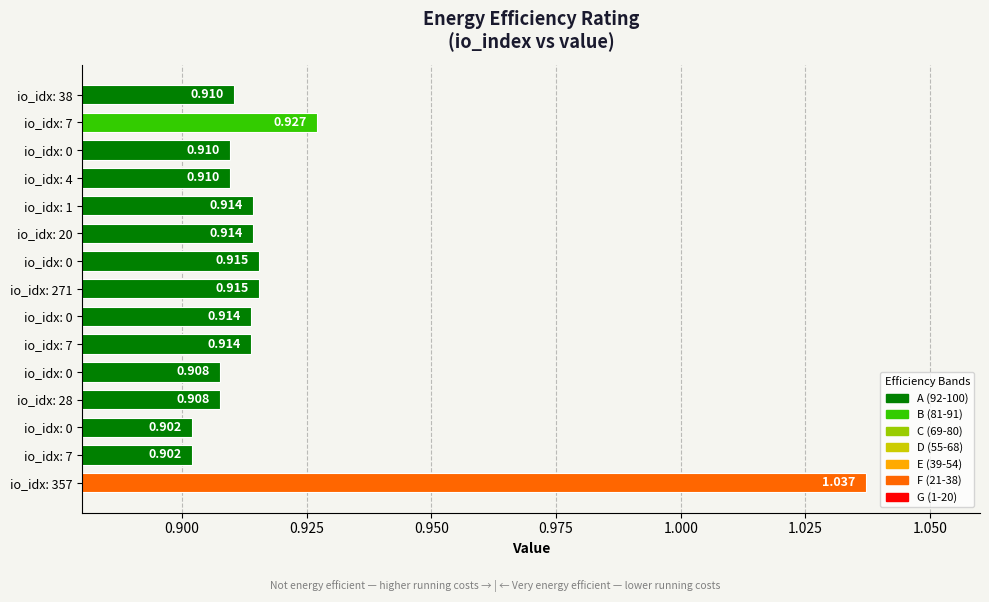

What is the average value?

0.9